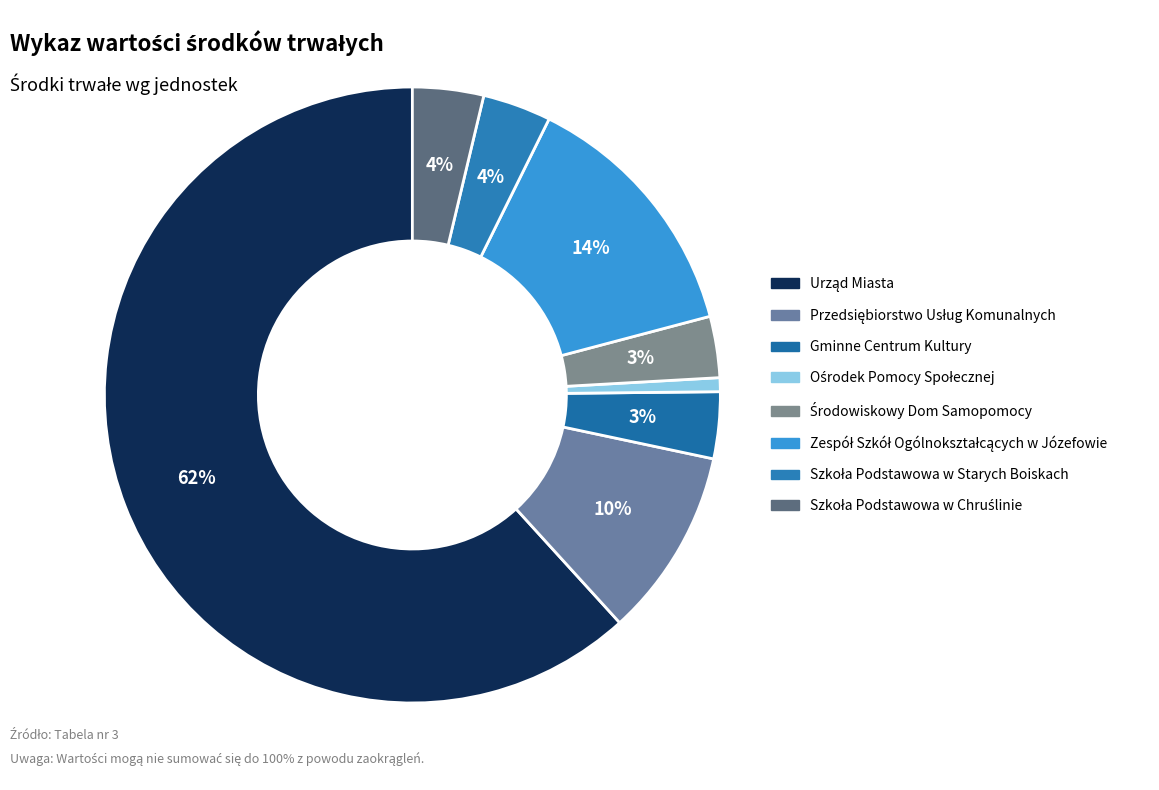

How many slices are in this pie chart?

8